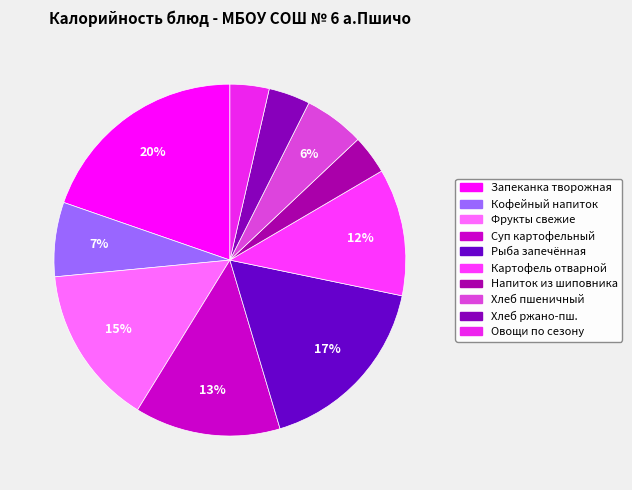

How many slices are in this pie chart?

10